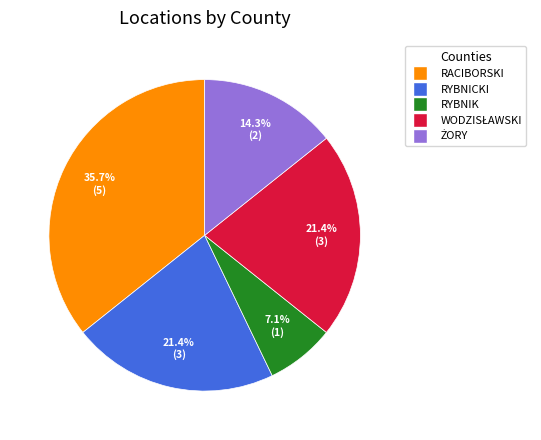

Which category has the biggest portion of the pie?

RACIBORSKI